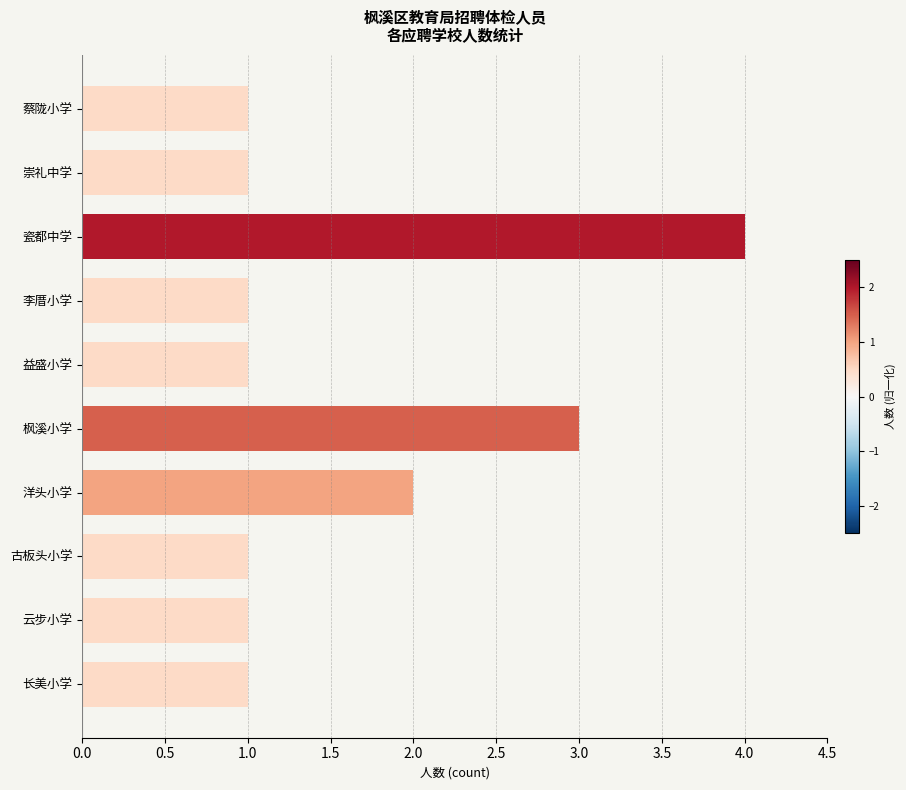

What is the label of the 6th bar from the bottom?

益盛小学